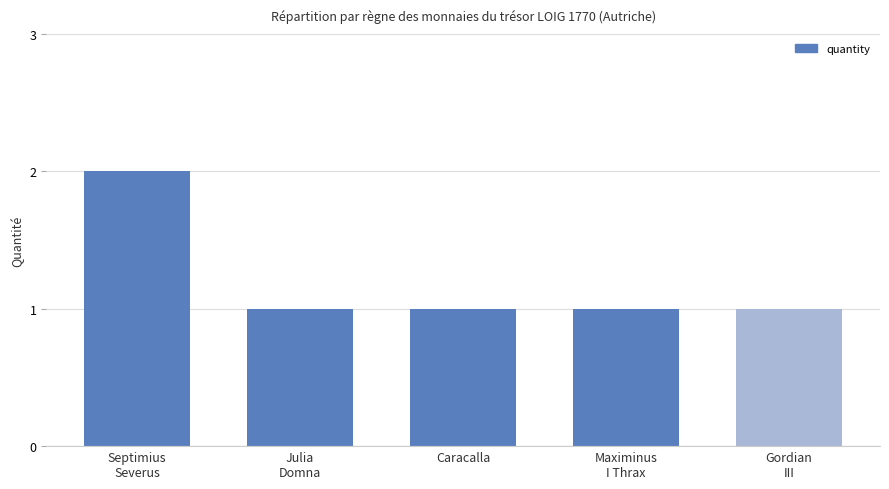

What is the minimum value shown in the chart?

1